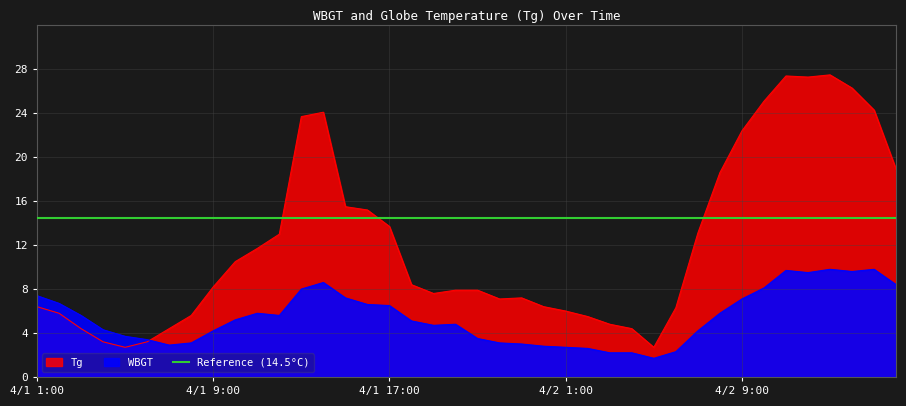

Rank the series by their maximum value, from lowest to highest.

WBGT, Tg